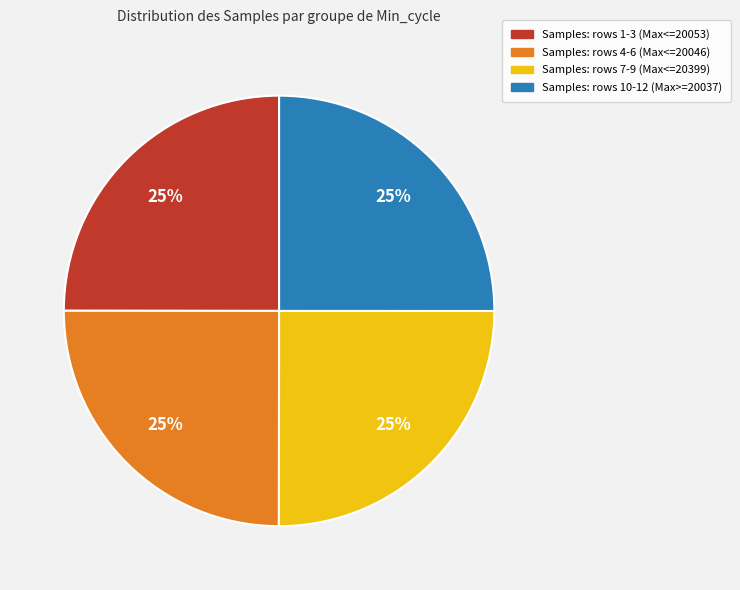

Is there any slice that represents more than half of the pie?

No